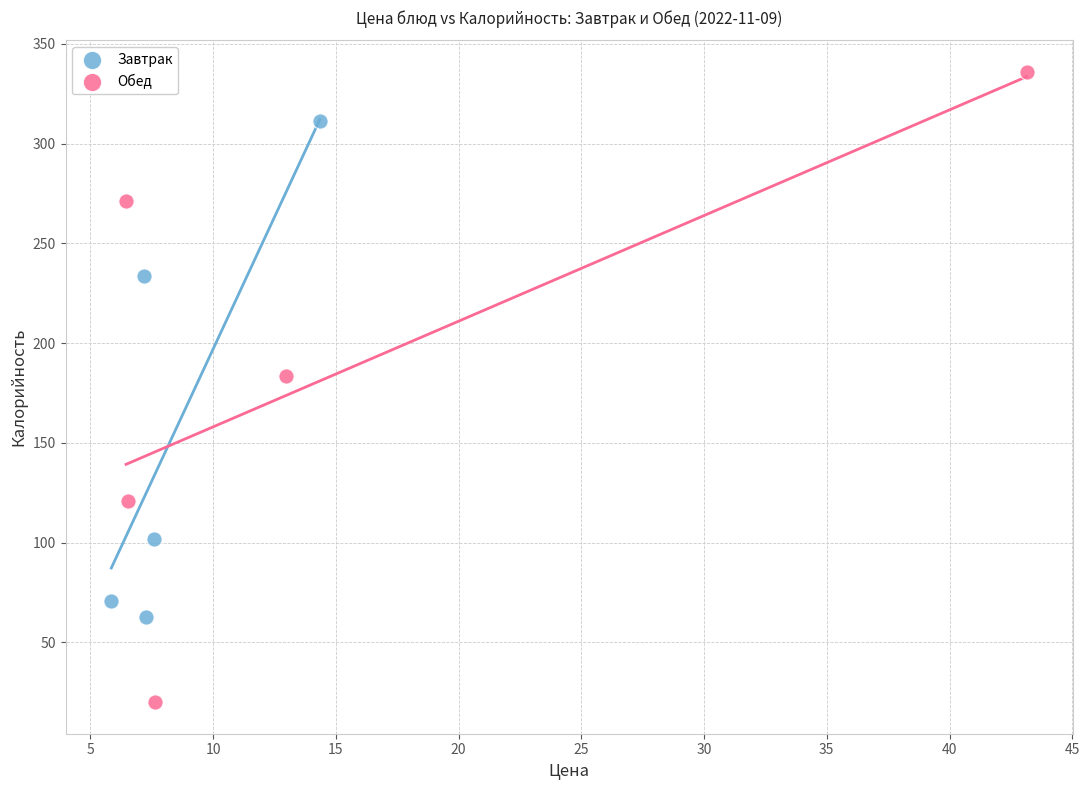

Which series has the largest Y range (max minus min)?

Обед